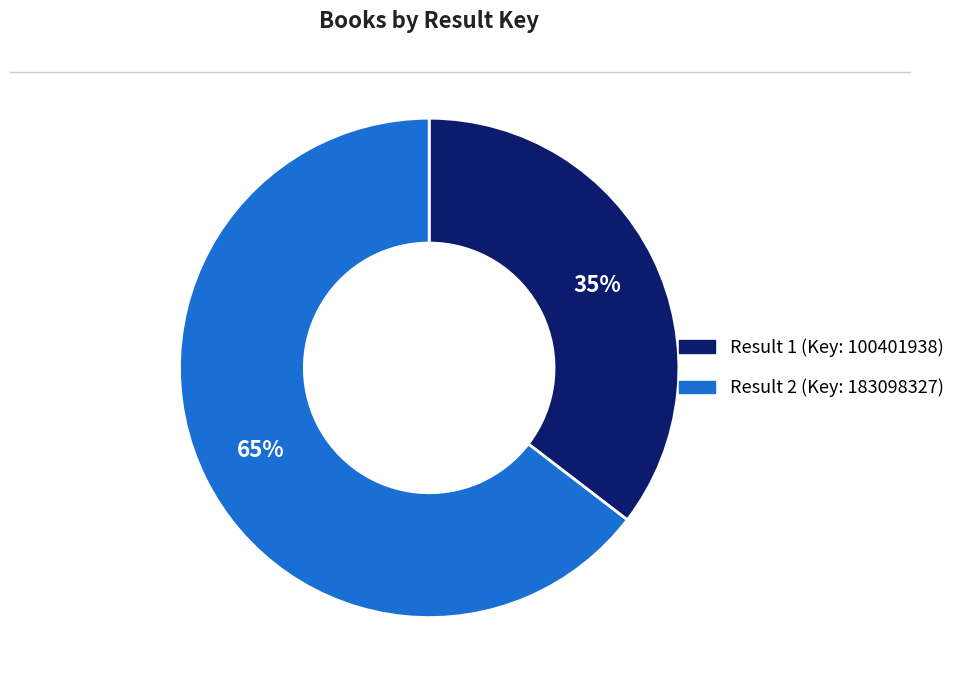

Which slice represents more than half of the pie?

Result 2 (Key: 183098327)